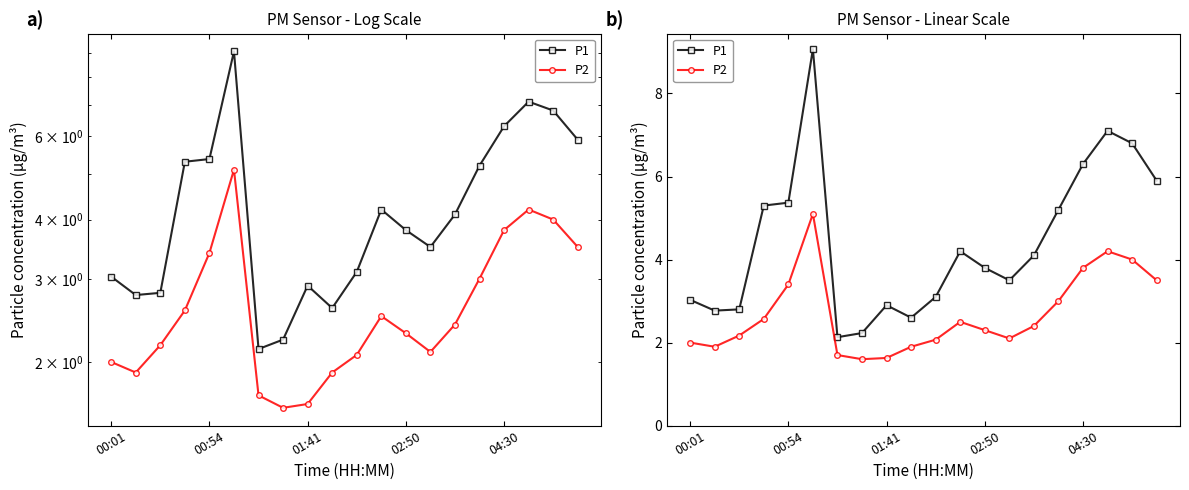

List the series in order of their peak value, highest first.

P1, P2